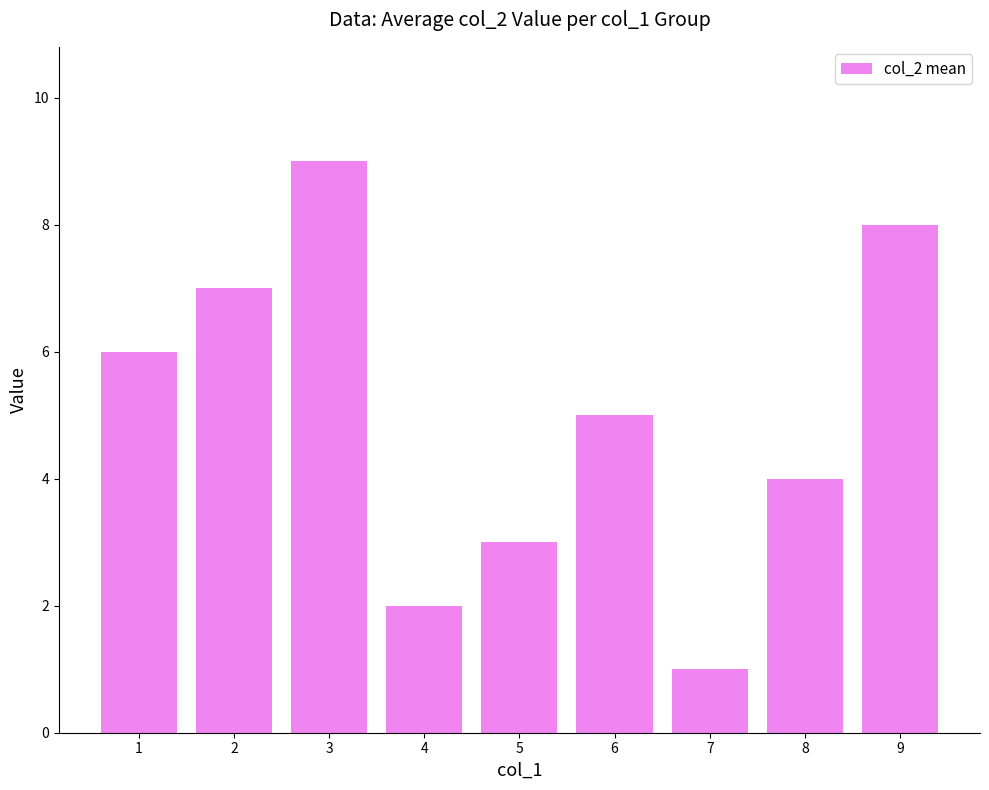

Reading left to right, extract all data points from this chart.

6	7	9	2	3	5	1	4	8